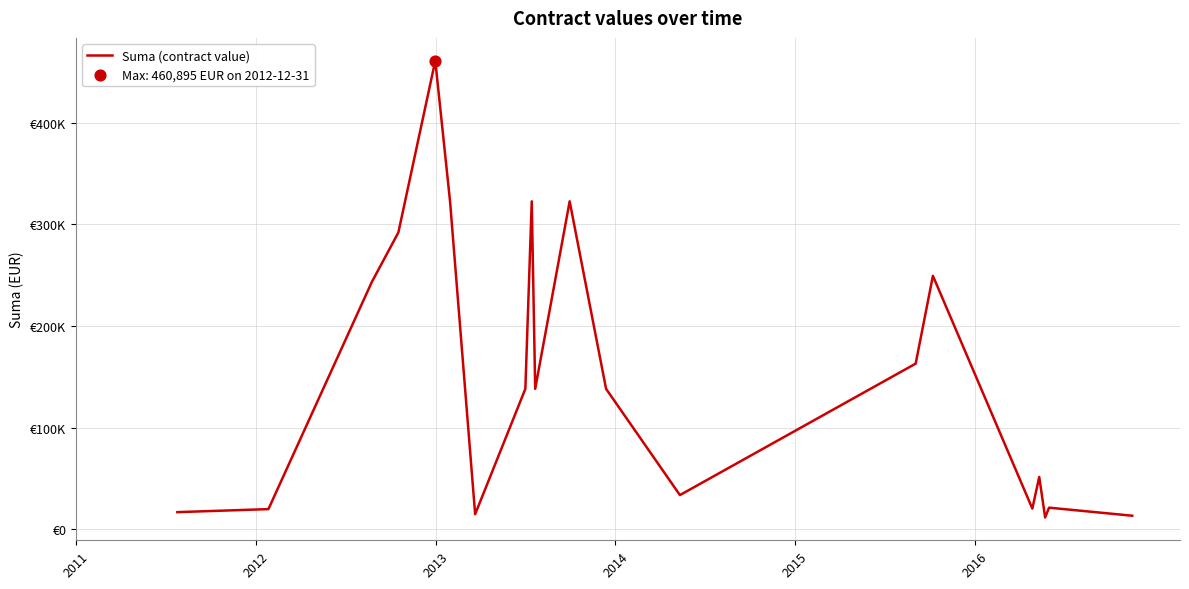

Does the chart have visible grid lines?

Yes